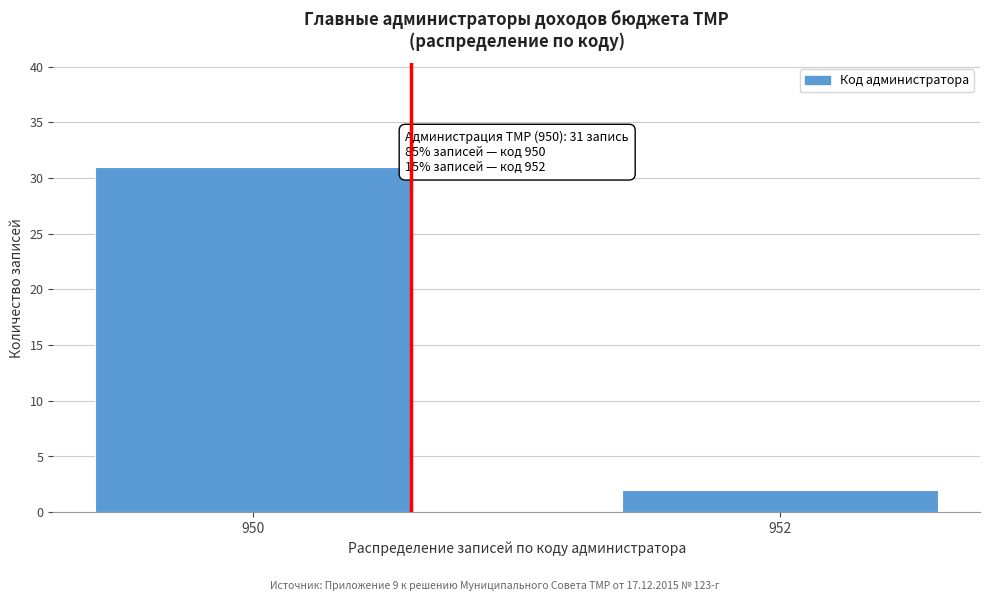

Reading left to right, extract all data points from this chart.

31	2